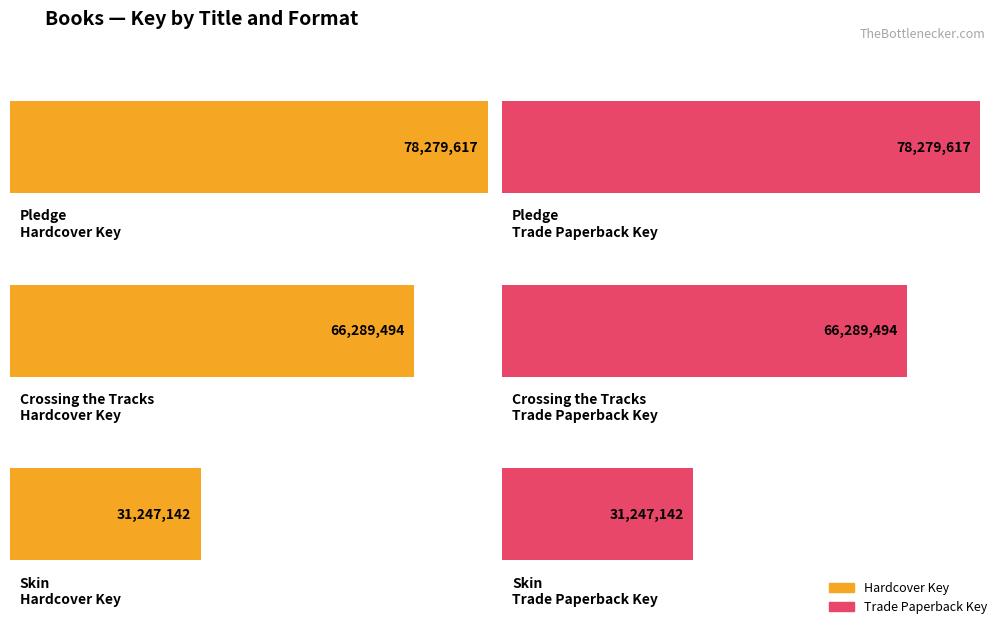

Does the chart contain any negative values?

No